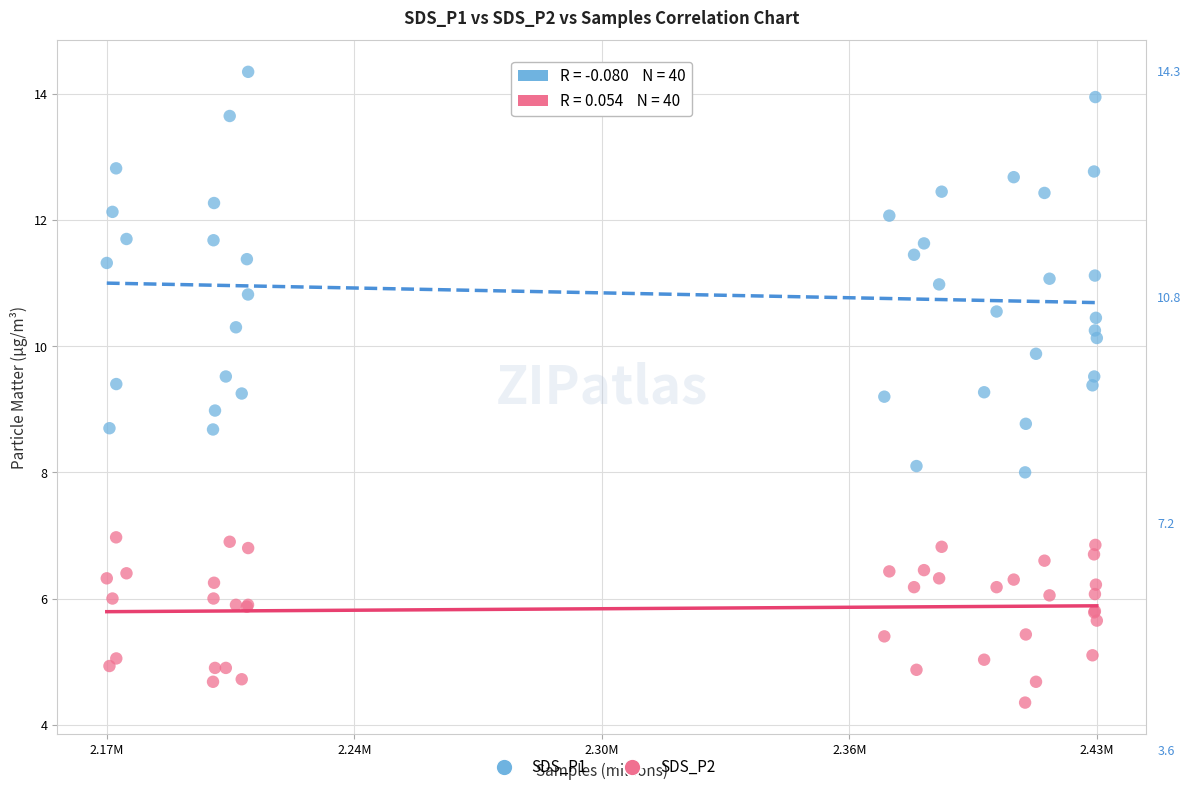

What are all the series names shown in the legend?

SDS_P1, SDS_P2